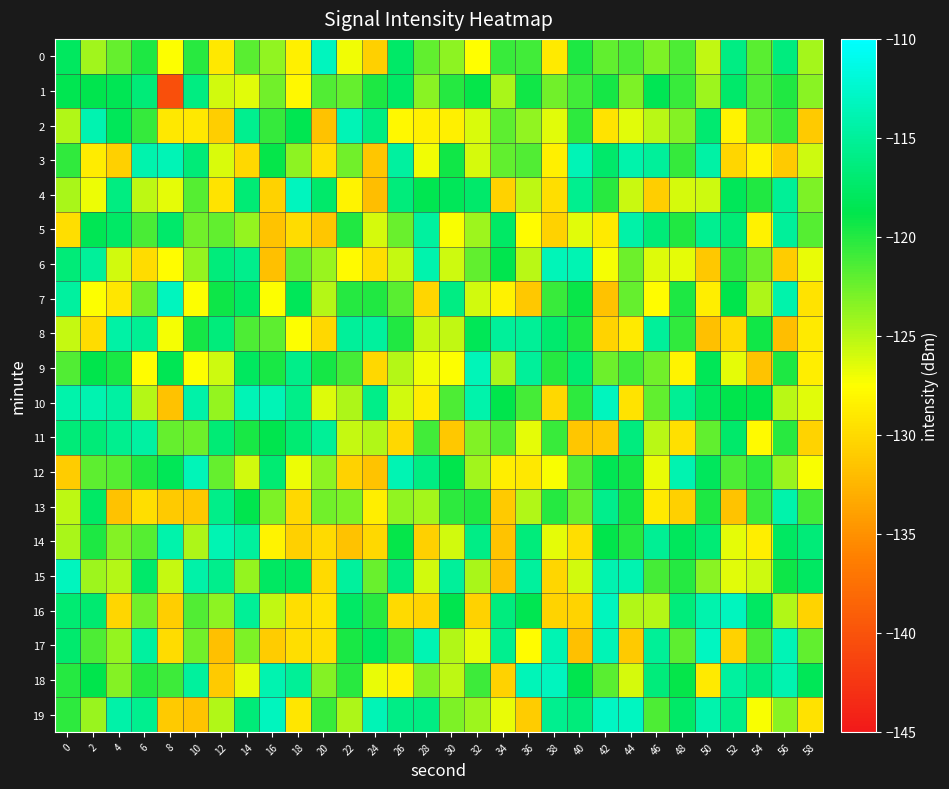

Between 20 and 30, which series saw the biggest shift?

11